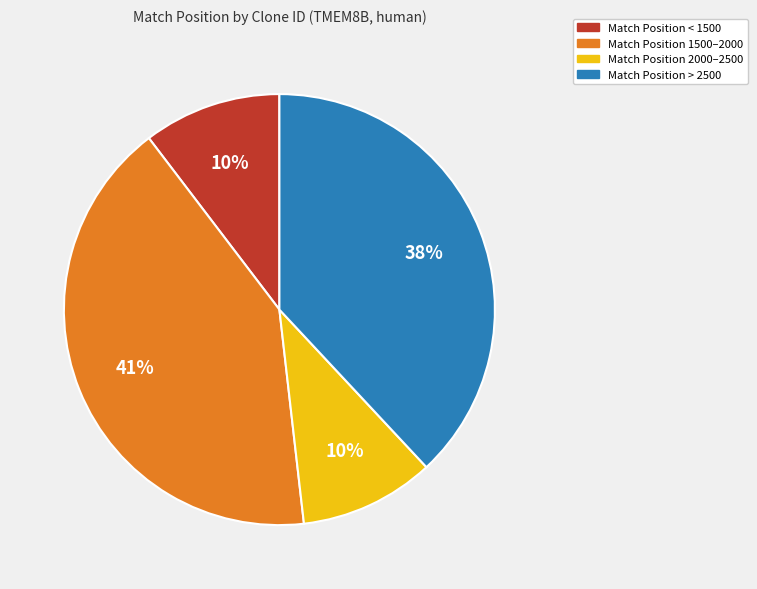

Do Match Position > 2500 and Match Position 2000–2500 together represent more than half of the pie?

No